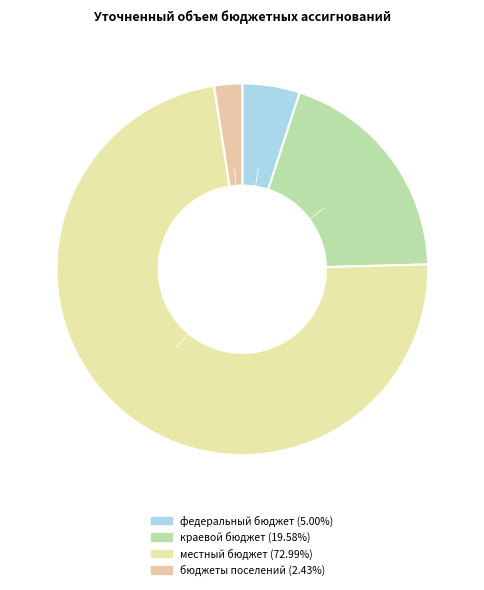

How many slices are in this pie chart?

4